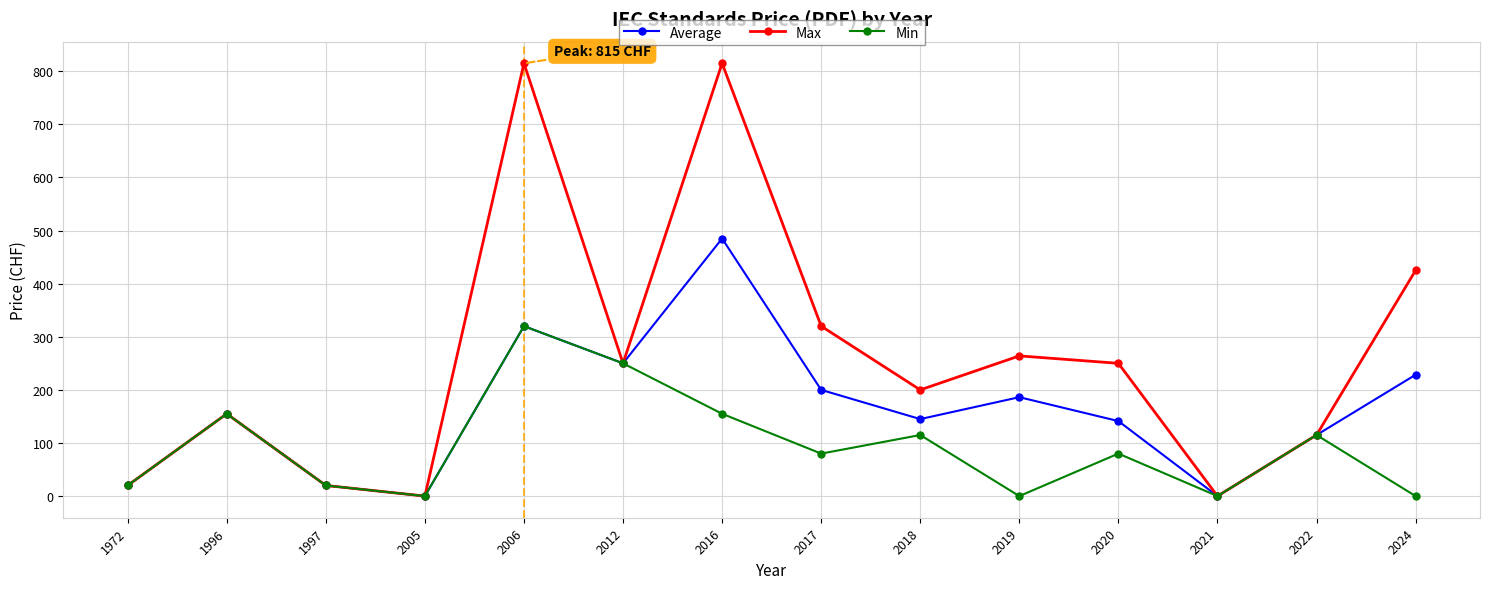

How many distinct data groups are displayed?

3